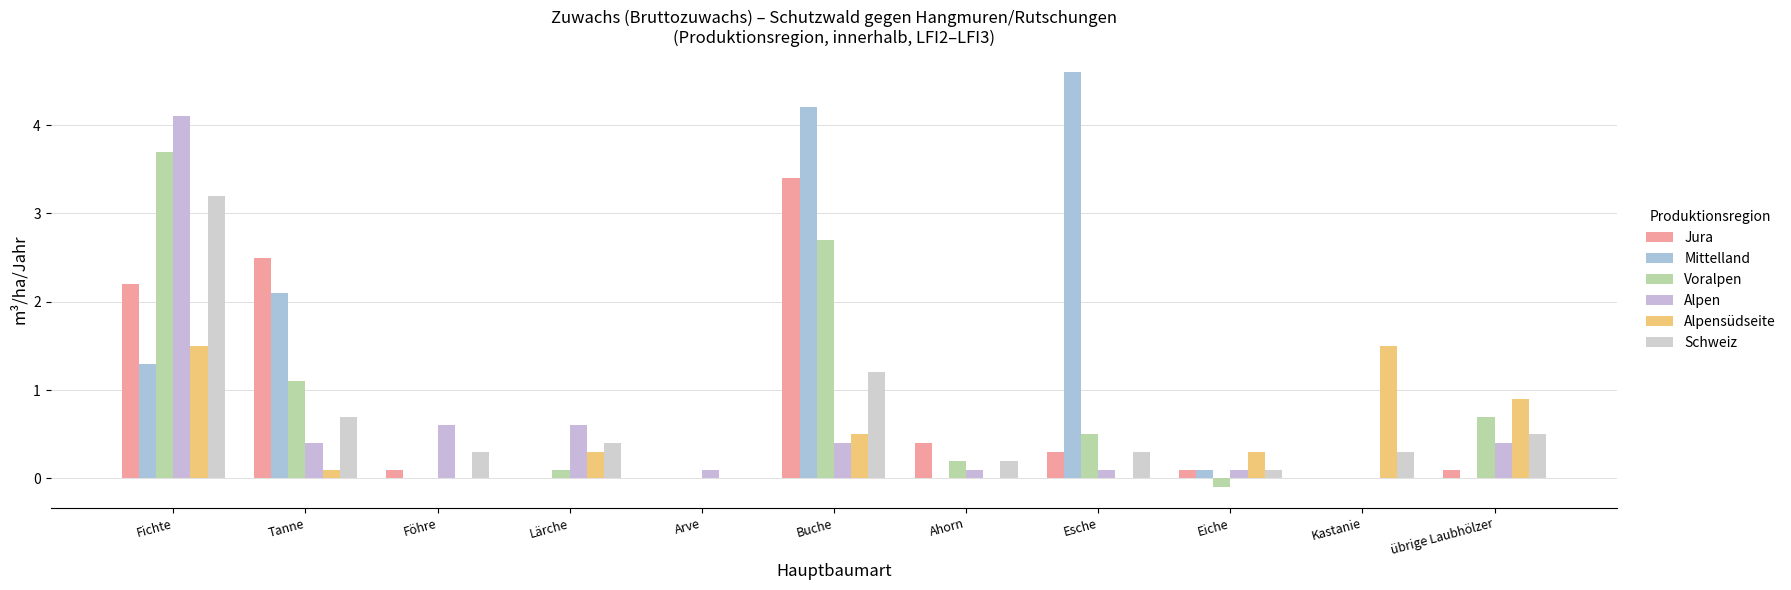

The Mittelland series shows 0.1 at Eiche. True or false?

True